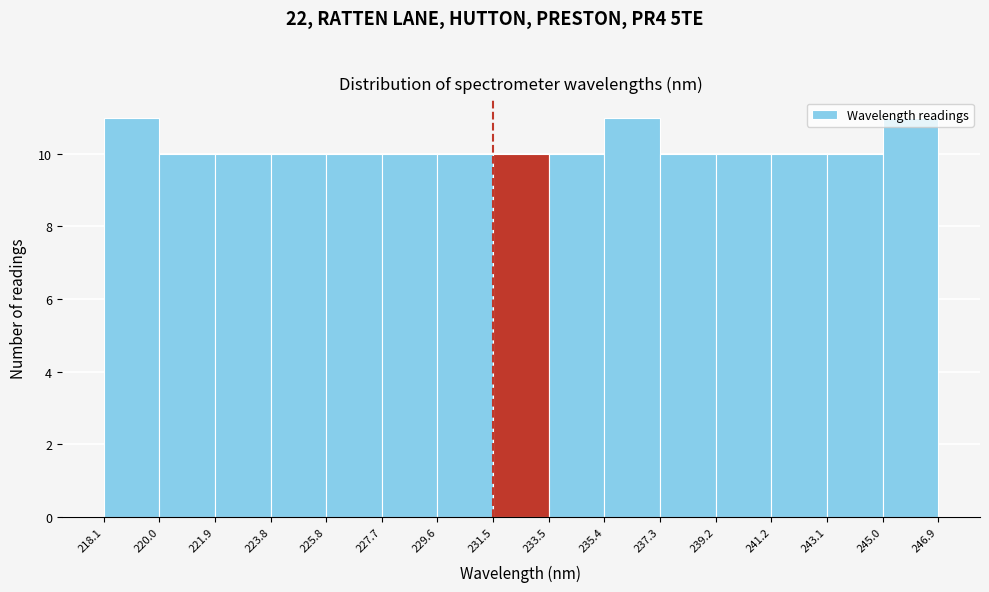

How tall is the bar that spans 225.8 to 227.7 on the x-axis? The values are not printed on the chart, so give them approximately, as read against the axis.

10